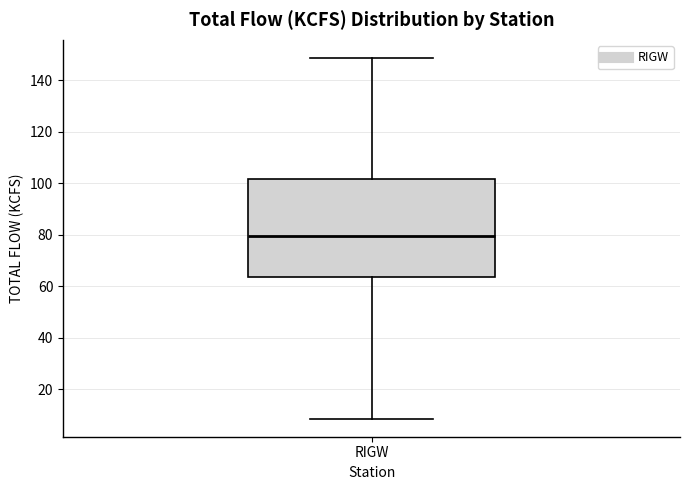

Where is the lower edge of the box for RIGW on the y-axis? The values are not printed on the chart, so give them approximately, as read against the axis.

64